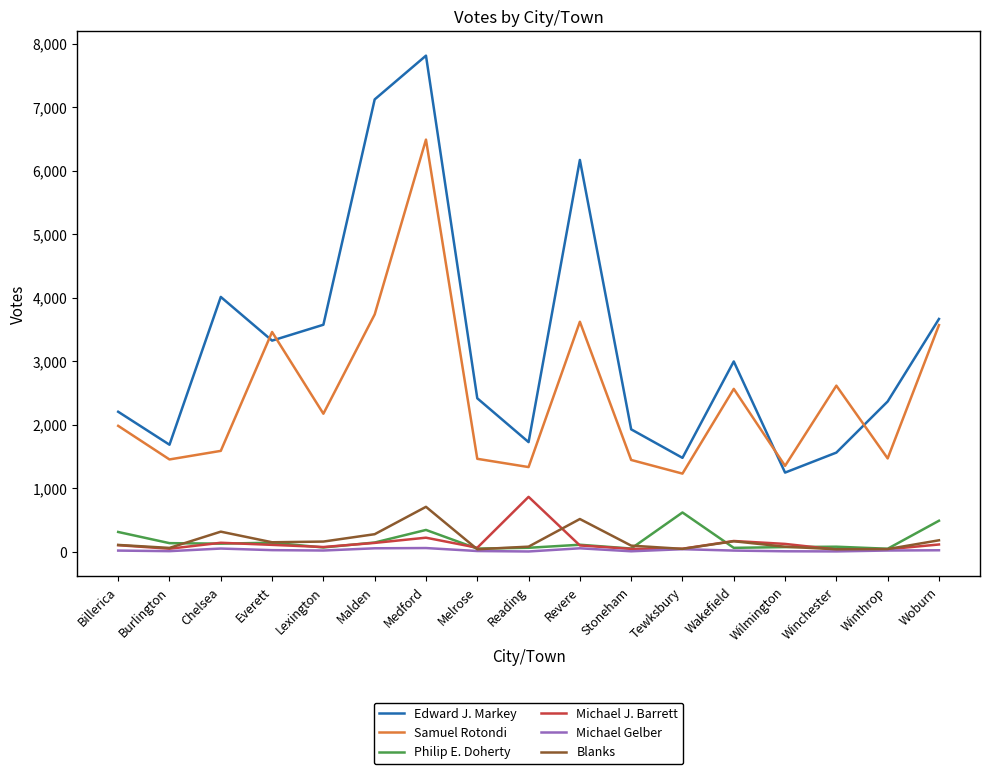

At which label is Edward J. Markey closest to 4526?

Chelsea